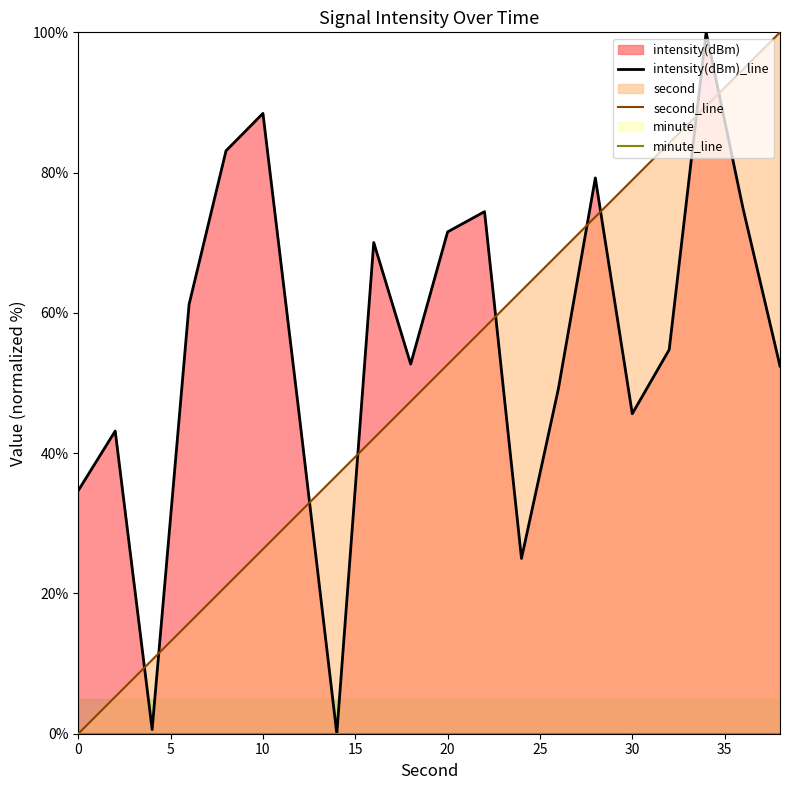

How many categories are shown in the chart?

20